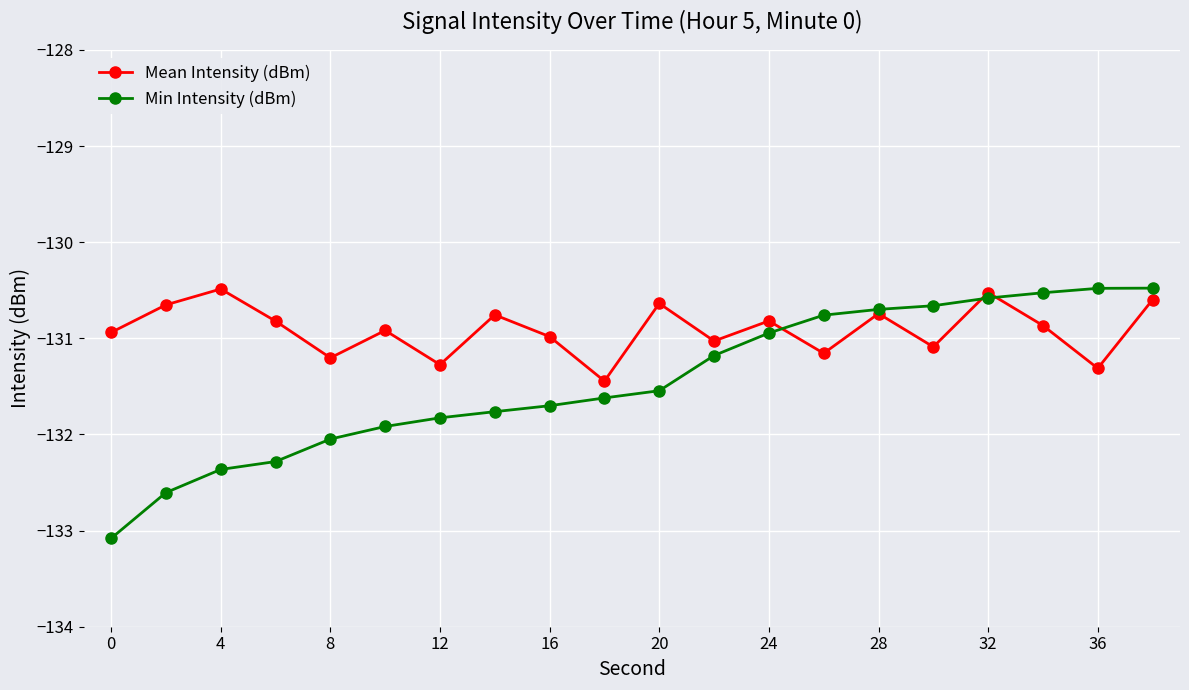

What is the smallest value displayed?

-133.1